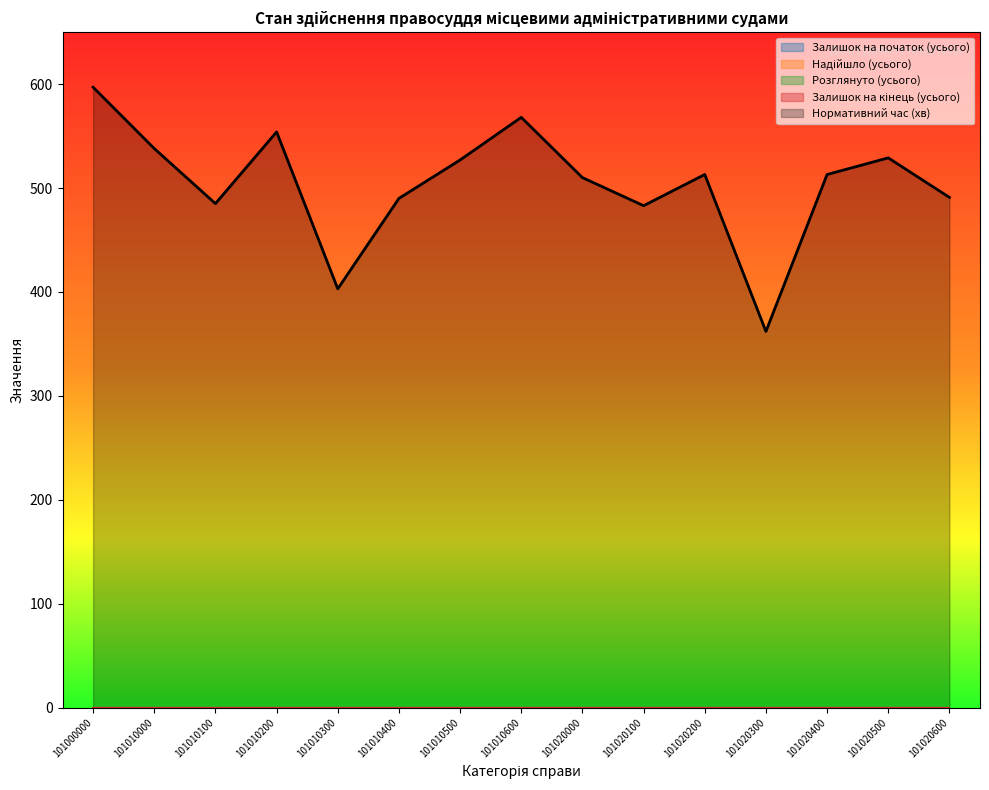

Reading left to right, what are all the values shown in this chart?

Залишок на початок (усього): 0	0	0	0	0	0	0	0	0	0	0	0	0	0	0
Надійшло (усього): 0	0	0	0	0	0	0	0	0	0	0	0	0	0	0
Розглянуто (усього): 0	0	0	0	0	0	0	0	0	0	0	0	0	0	0
Залишок на кінець (усього): 0	0	0	0	0	0	0	0	0	0	0	0	0	0	0
Нормативний час (хв): 597	538	485	554	403	490	527	568	510	483	513	362	513	529	491